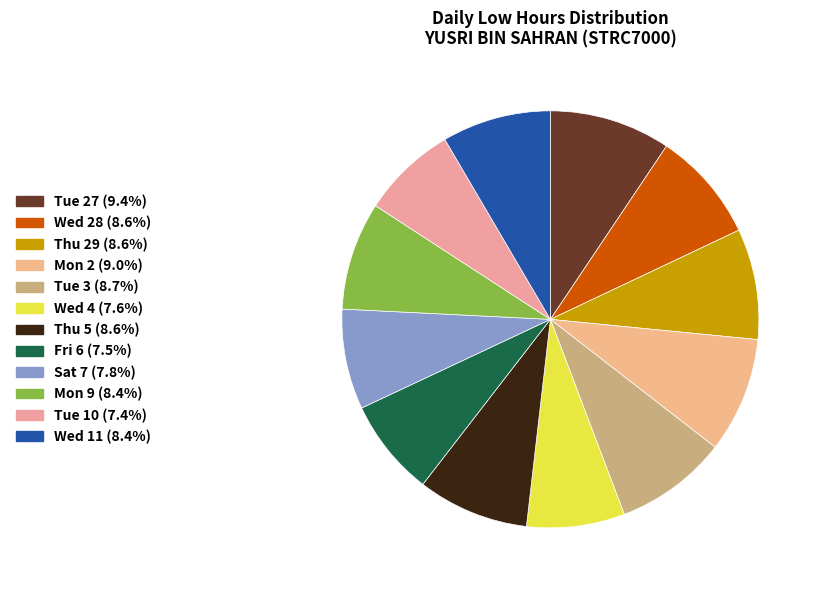

Does any single category account for the majority?

No